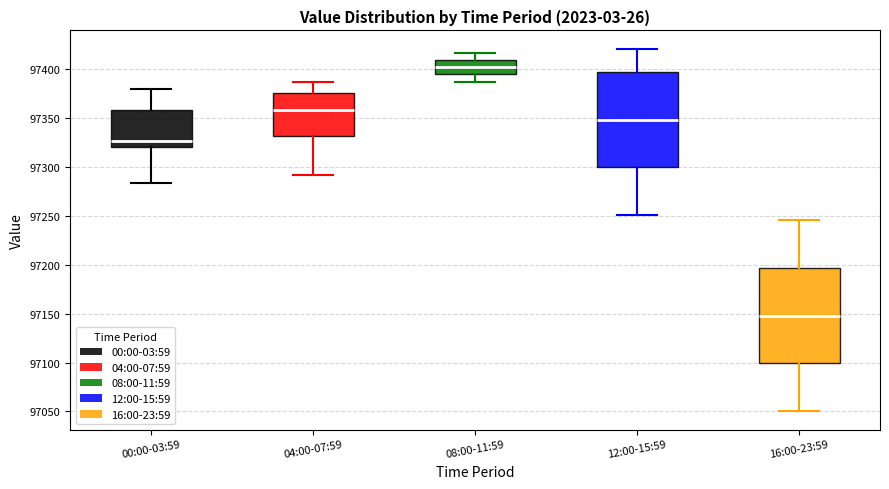

Reading left to right, read every box against the y-axis: the position of its median line, the range the box covers, and the ends of its whiskers. The values are not printed on the chart, so give them approximately, as read against the axis.

00:00-03:59: median 97325, box 97320 to 97360, whiskers 97285 to 97380
04:00-07:59: median 97360, box 97330 to 97375, whiskers 97290 to 97385
08:00-11:59: median 97400, box 97395 to 97410, whiskers 97385 to 97415
12:00-15:59: median 97350, box 97300 to 97395, whiskers 97250 to 97420
16:00-23:59: median 97150, box 97100 to 97195, whiskers 97050 to 97245